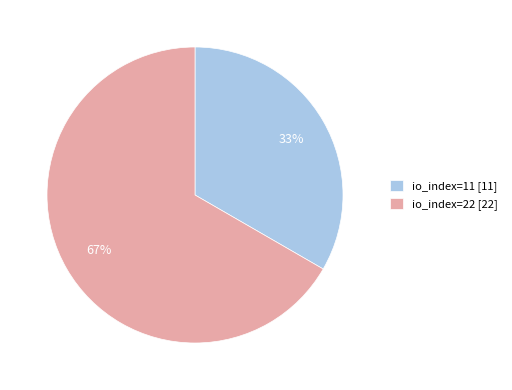

To the nearest percent, what portion does io_index=22 represent?

67%